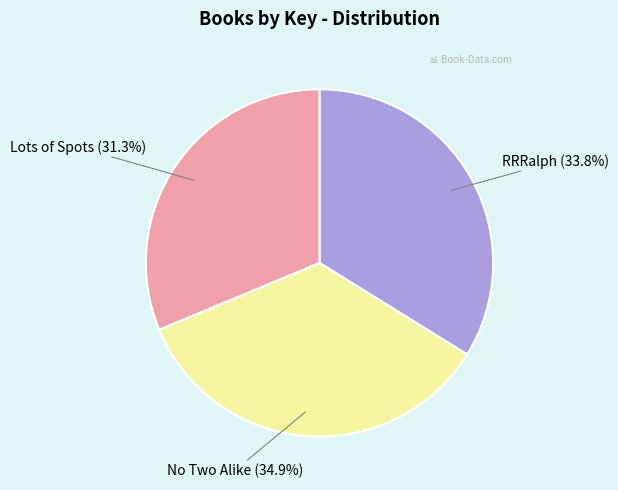

To the nearest percent, what percentage of the pie is Lots of Spots?

31%